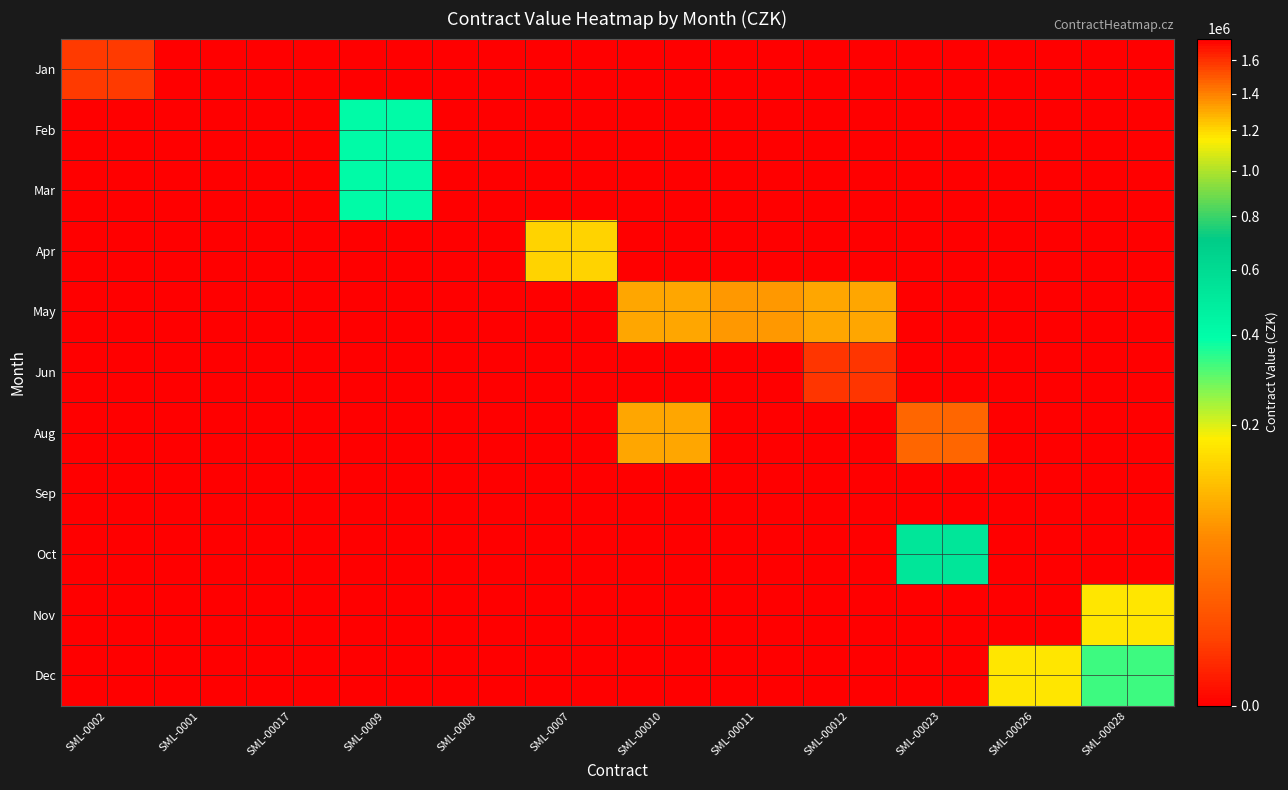

Reading right to left, list all the values displayed in this chart.

Jan: SML-00028=0	SML-00026=0	SML-00023=0	SML-00012=0	SML-00011=0	SML-00010=0	SML-0007=0	SML-0008=0	SML-0009=0	SML-00017=0	SML-0001=0	SML-0002=4150
Feb: SML-00028=0	SML-00026=0	SML-00023=0	SML-00012=0	SML-00011=0	SML-00010=0	SML-0007=0	SML-0008=0	SML-0009=407000	SML-00017=0	SML-0001=0	SML-0002=0
Mar: SML-00028=0	SML-00026=0	SML-00023=0	SML-00012=0	SML-00011=0	SML-00010=0	SML-0007=0	SML-0008=0	SML-0009=407000	SML-00017=0	SML-0001=0	SML-0002=0
Apr: SML-00028=0	SML-00026=0	SML-00023=0	SML-00012=0	SML-00011=0	SML-00010=0	SML-0007=135795	SML-0008=1737000	SML-0009=0	SML-00017=0	SML-0001=0	SML-0002=0
May: SML-00028=0	SML-00026=0	SML-00023=0	SML-00012=82554	SML-00011=68500	SML-00010=82478	SML-0007=0	SML-0008=0	SML-0009=0	SML-00017=0	SML-0001=0	SML-0002=0
Jun: SML-00028=0	SML-00026=0	SML-00023=0	SML-00012=3200	SML-00011=0	SML-00010=0	SML-0007=0	SML-0008=0	SML-0009=0	SML-00017=0	SML-0001=0	SML-0002=0
Aug: SML-00028=0	SML-00026=0	SML-00023=23000	SML-00012=0	SML-00011=0	SML-00010=82521	SML-0007=0	SML-0008=0	SML-0009=0	SML-00017=0	SML-0001=0	SML-0002=0
Sep: SML-00028=0	SML-00026=0	SML-00023=0	SML-00012=0	SML-00011=0	SML-00010=0	SML-0007=0	SML-0008=0	SML-0009=0	SML-00017=0	SML-0001=0	SML-0002=0
Oct: SML-00028=0	SML-00026=0	SML-00023=530500	SML-00012=0	SML-00011=0	SML-00010=0	SML-0007=0	SML-0008=0	SML-0009=0	SML-00017=0	SML-0001=0	SML-0002=0
Nov: SML-00028=162556	SML-00026=0	SML-00023=0	SML-00012=0	SML-00011=0	SML-00010=0	SML-0007=0	SML-0008=0	SML-0009=0	SML-00017=0	SML-0001=0	SML-0002=0
Dec: SML-00028=326136	SML-00026=165024	SML-00023=0	SML-00012=0	SML-00011=0	SML-00010=0	SML-0007=0	SML-0008=0	SML-0009=0	SML-00017=0	SML-0001=0	SML-0002=0